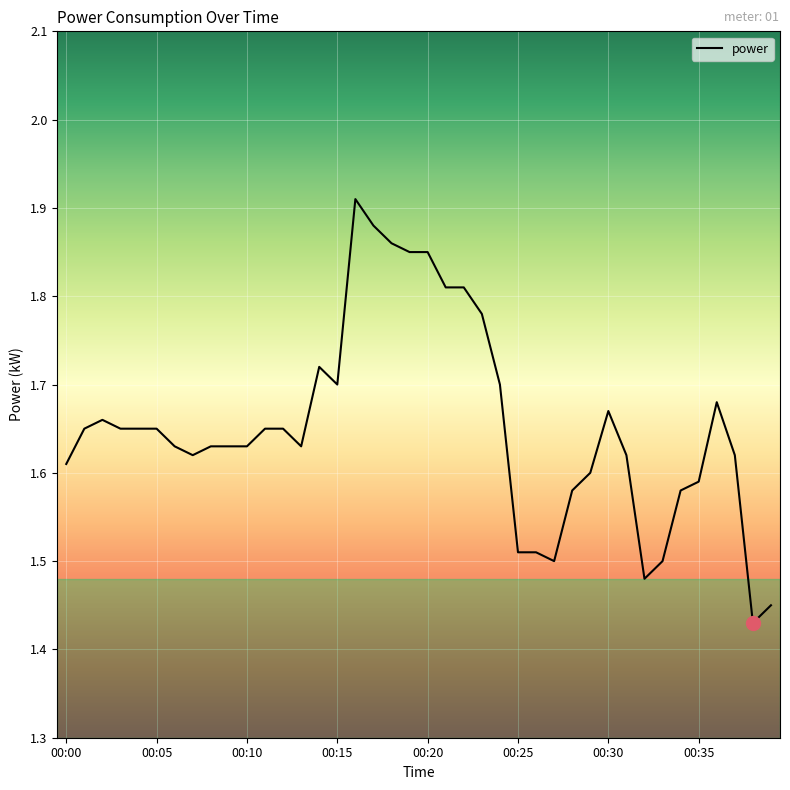

What is the difference between the maximum and minimum values?

0.5